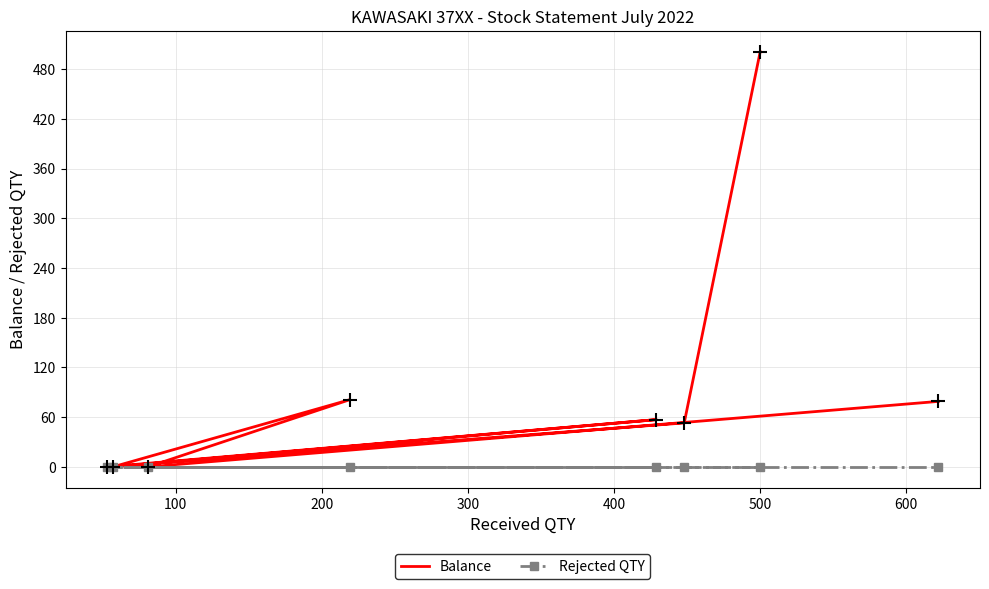

True or false: Rejected QTY and Balance cross at least once.

False